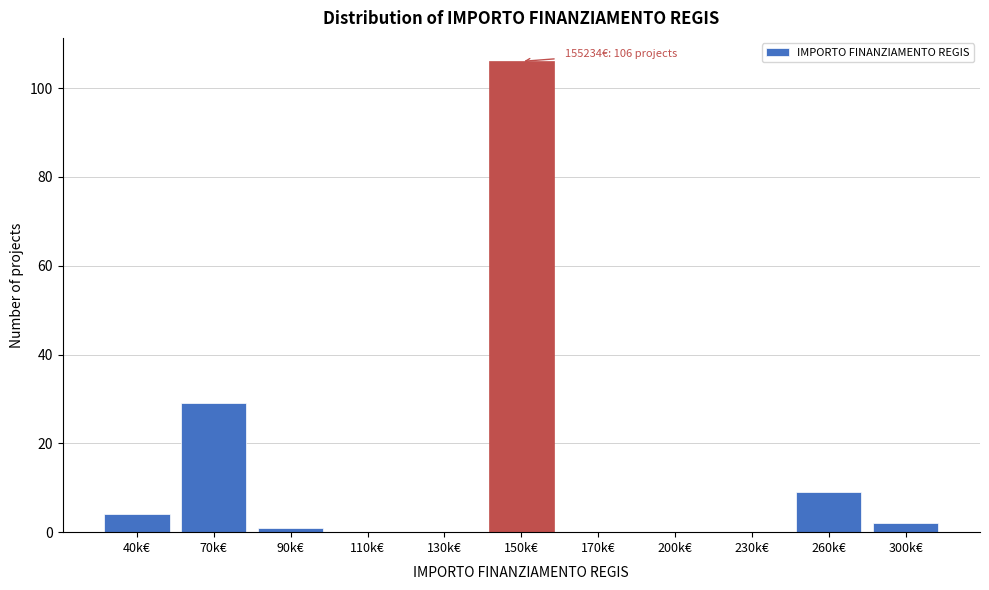

Reading left to right, what are all the values shown in this chart?

40k€=4	70k€=29	90k€=1	110k€=0	130k€=0	150k€=106	170k€=0	200k€=0	230k€=0	260k€=9	300k€=2